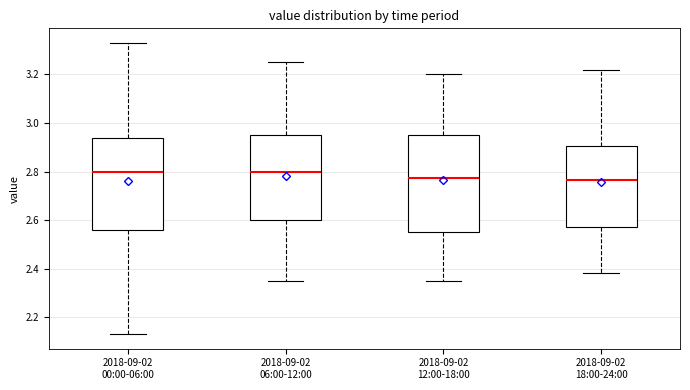

Reading left to right, transcribe this box plot: for each box, give where its median line is, the range the box spans, and where its two whiskers end, as read against the y-axis. The values are not printed on the chart, so give them approximately, as read against the axis.

2018-09-02 00:00-06:00: median 2.80, box 2.56 to 2.94, whiskers 2.14 to 3.34
2018-09-02 06:00-12:00: median 2.80, box 2.60 to 2.96, whiskers 2.36 to 3.26
2018-09-02 12:00-18:00: median 2.78, box 2.56 to 2.96, whiskers 2.36 to 3.20
2018-09-02 18:00-24:00: median 2.76, box 2.58 to 2.90, whiskers 2.38 to 3.22